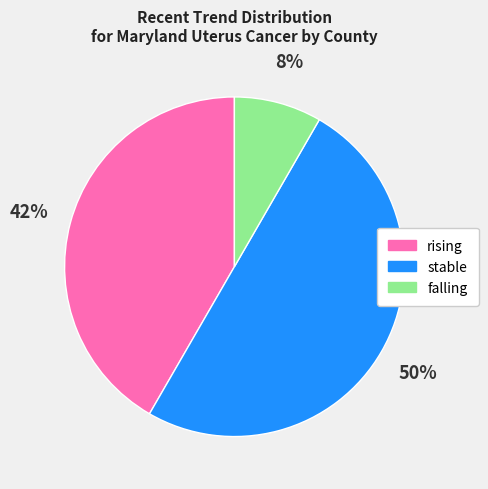

Does rising represent more than half of the total?

No